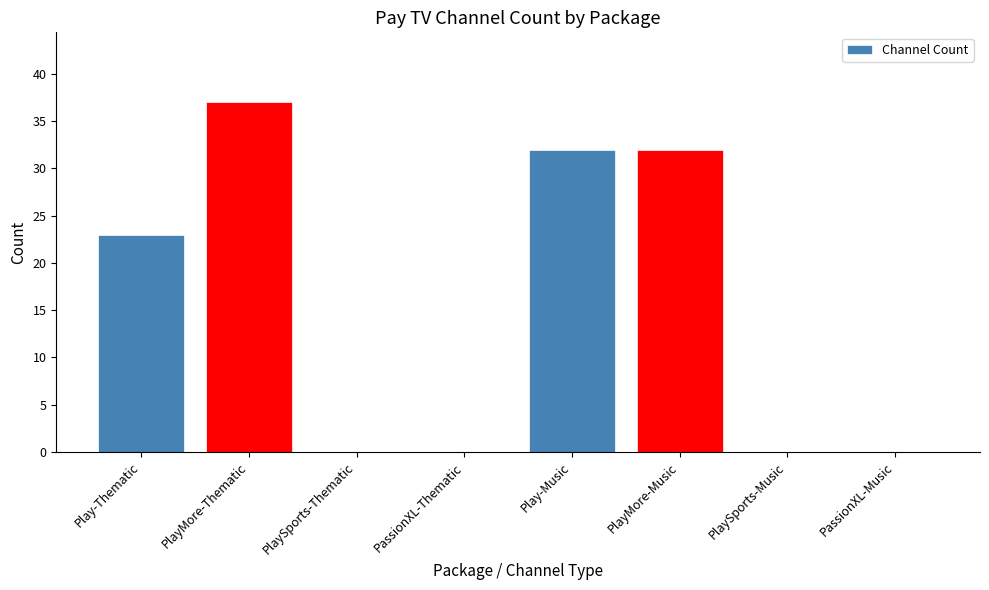

Reading left to right, transcribe all the data shown in this chart.

23	37	0	0	32	32	0	0